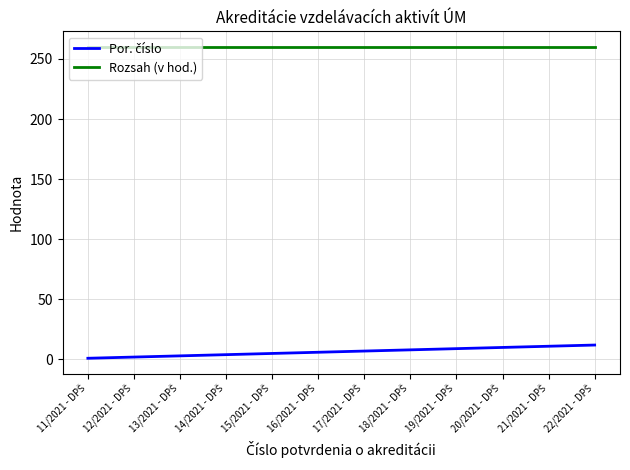

Which series has the largest total across all categories?

Rozsah (v hod.)